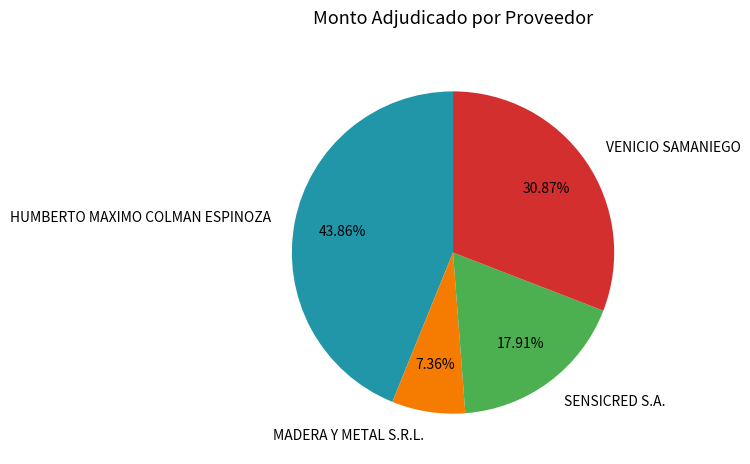

How many slices are in this pie chart?

4